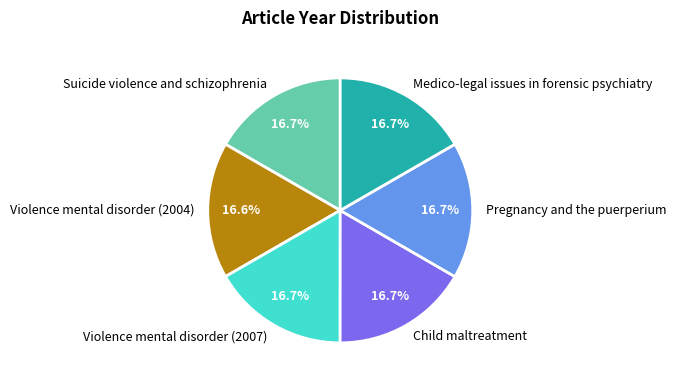

Does any single category account for the majority?

No